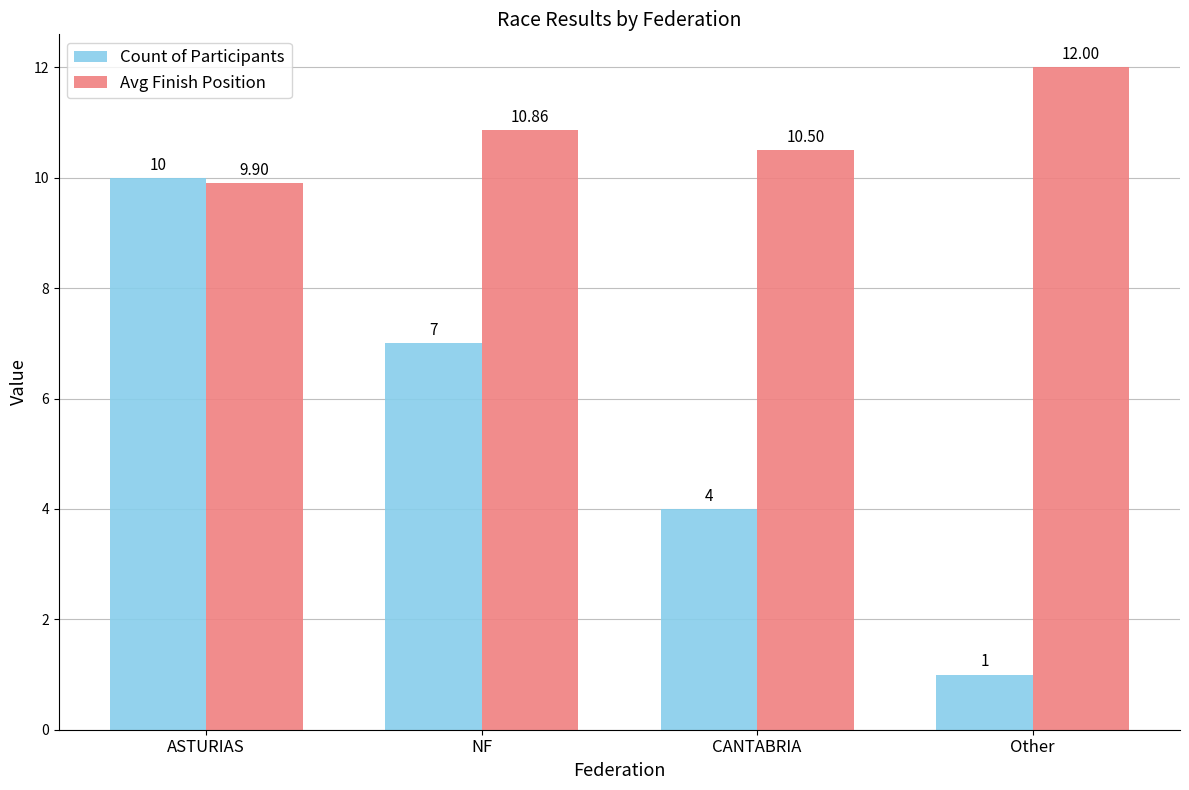

Reading right to left, list all the values displayed in this chart.

Count of Participants: Other=1.0	CANTABRIA=4.0	NF=7.0	ASTURIAS=10.0
Avg Finish Position: Other=12.0	CANTABRIA=10.5	NF=10.9	ASTURIAS=9.9